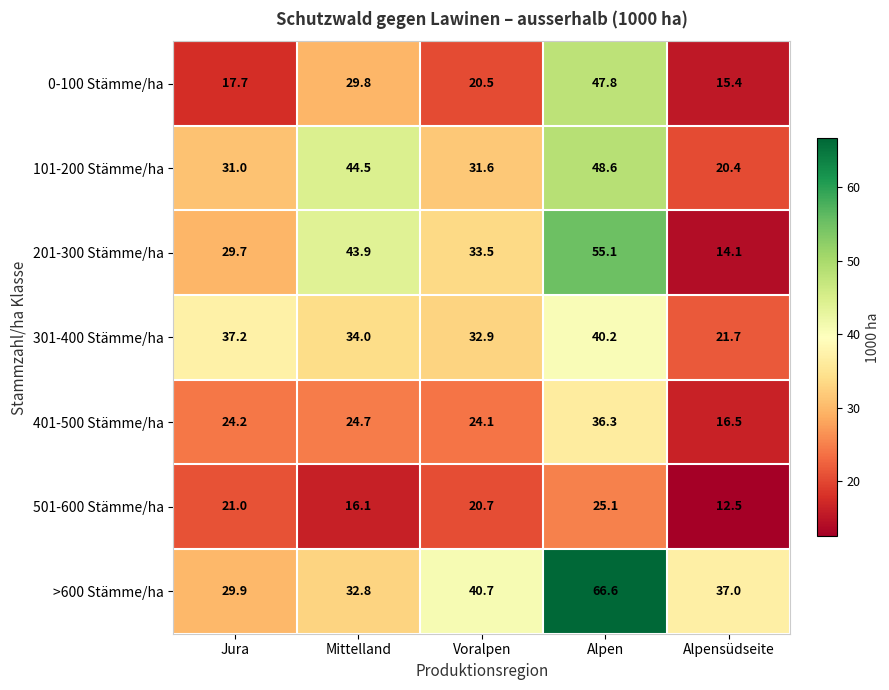

Which series has the largest total across all categories?

>600 Stämme/ha